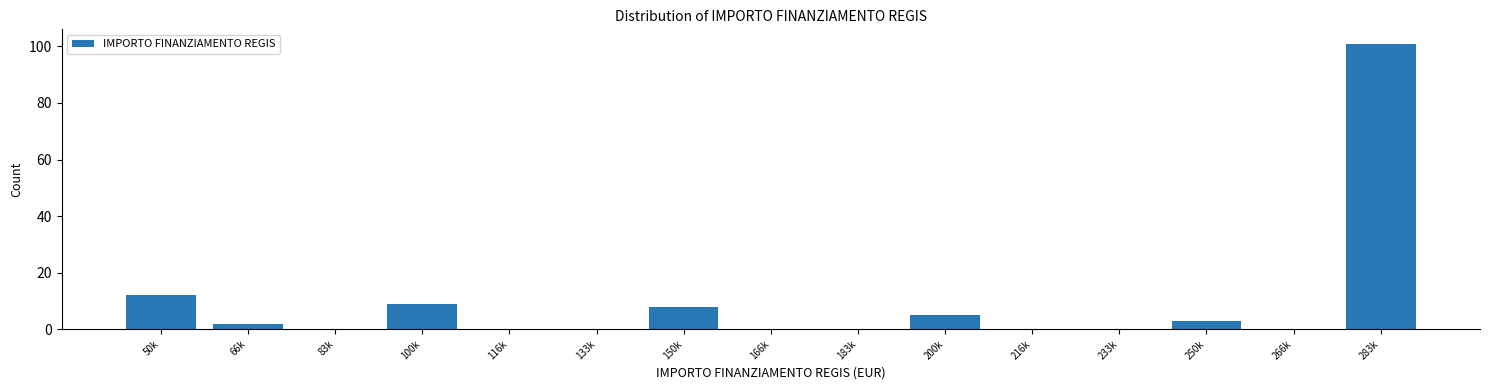

Reading left to right, list all the values displayed in this chart.

50k=12	66k=2	83k=0	100k=9	116k=0	133k=0	150k=8	166k=0	183k=0	200k=5	216k=0	233k=0	250k=3	266k=0	283k=101